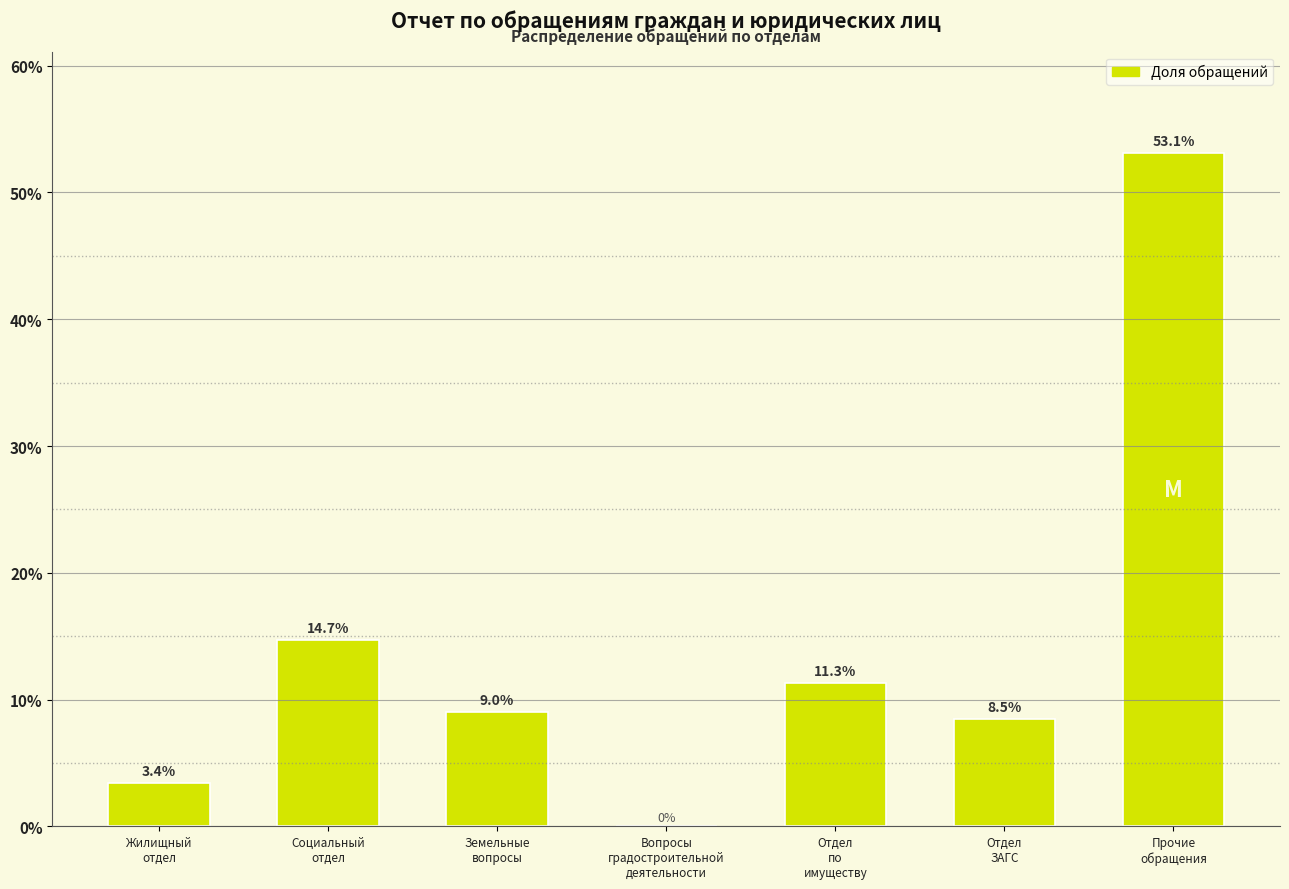

What is the sum of all values?

100.0